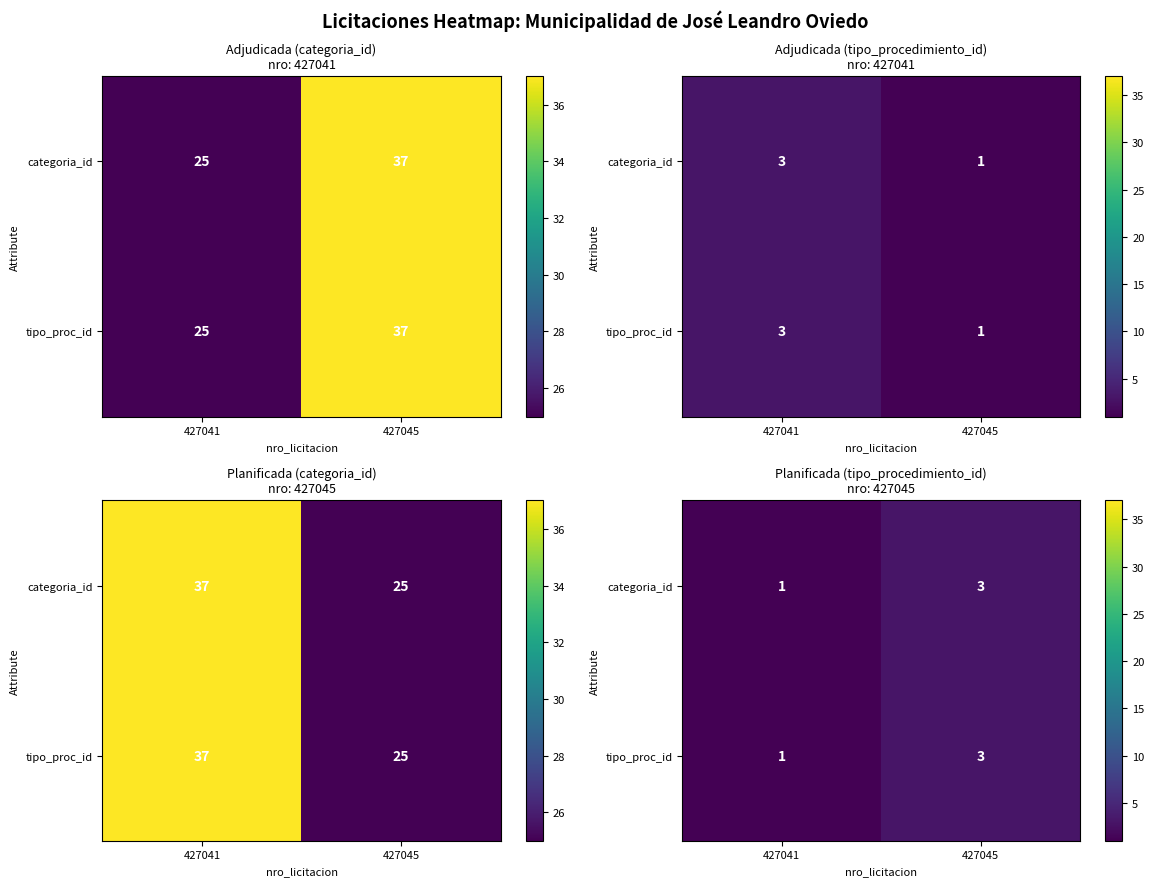

Count the number of data series in this chart.

2